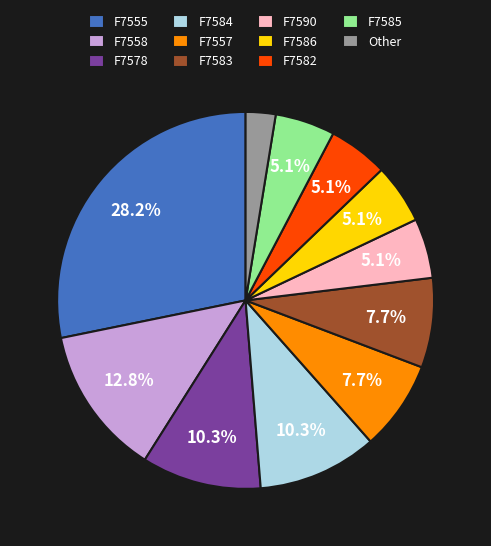

Does F7558 represent more than half of the total?

No